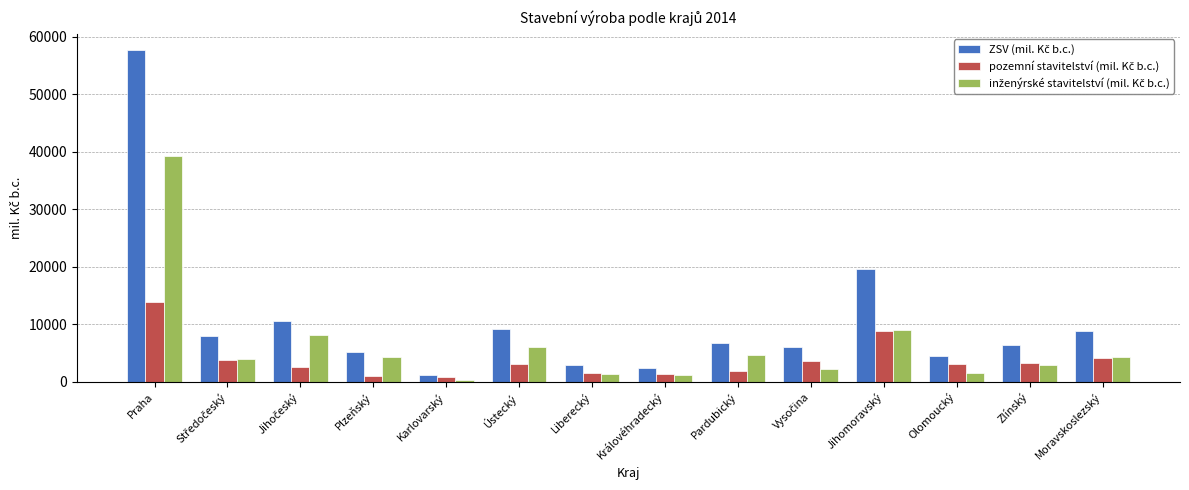

What is the spread (max minus min) of values at Olomoucký?

3022